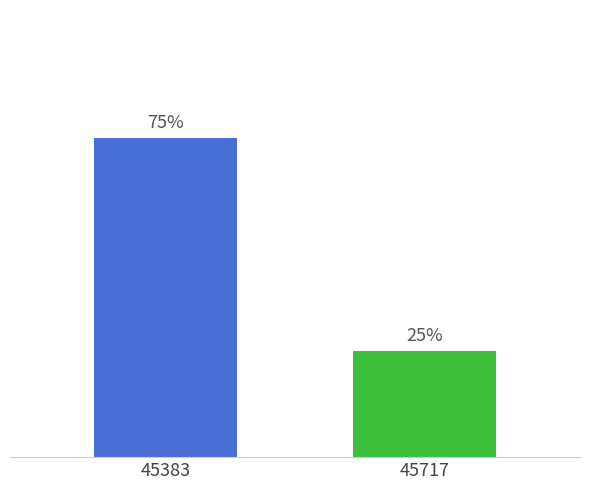

Where is the data nearest to the value 2?

45383